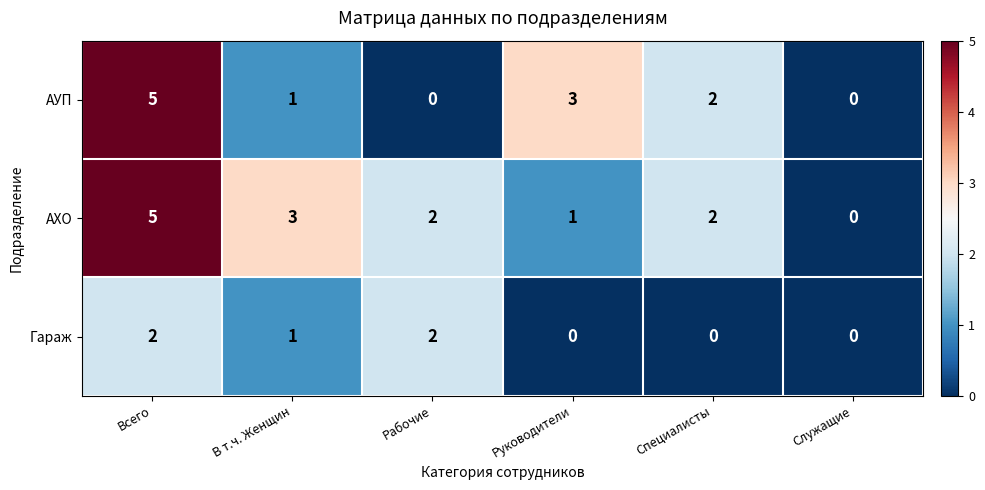

Is it true that АУП equals 3 at Руководители?

True